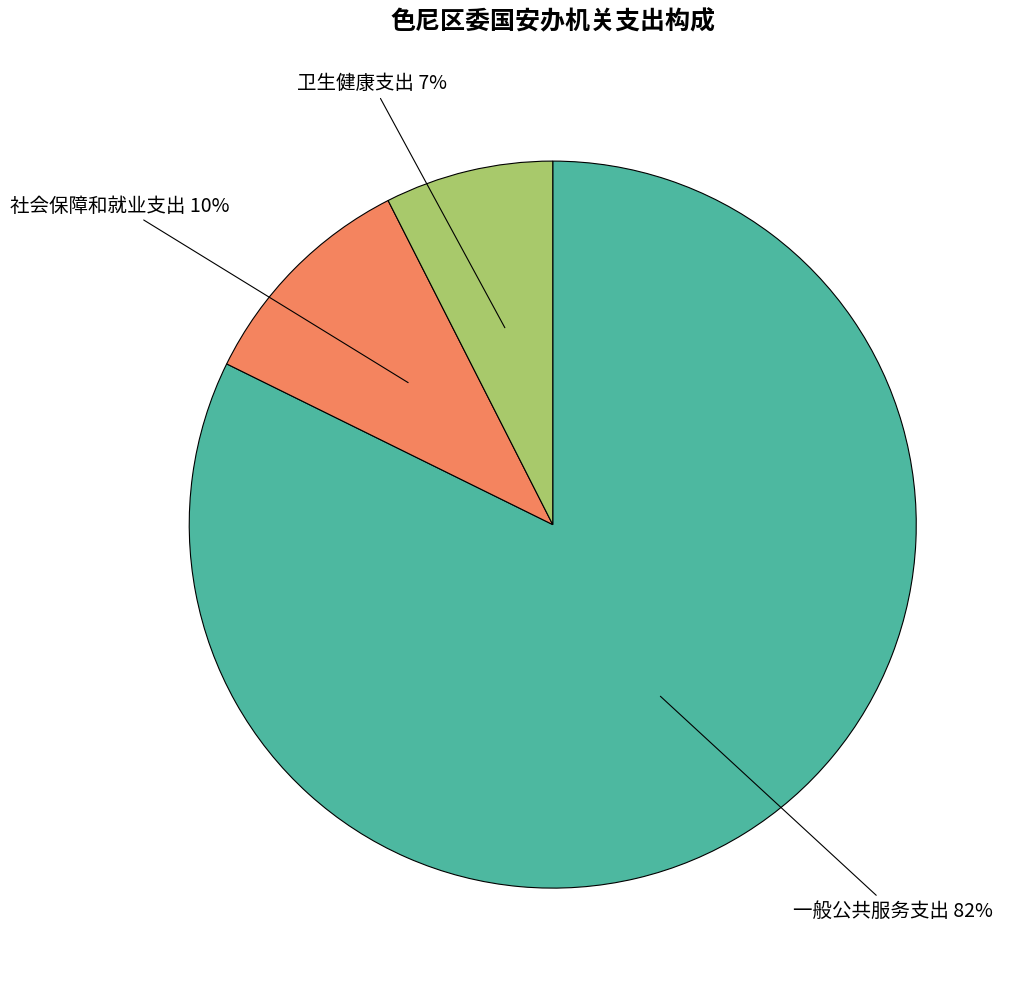

Combined, do 卫生健康支出 and 社会保障和就业支出 account for over 50%?

No